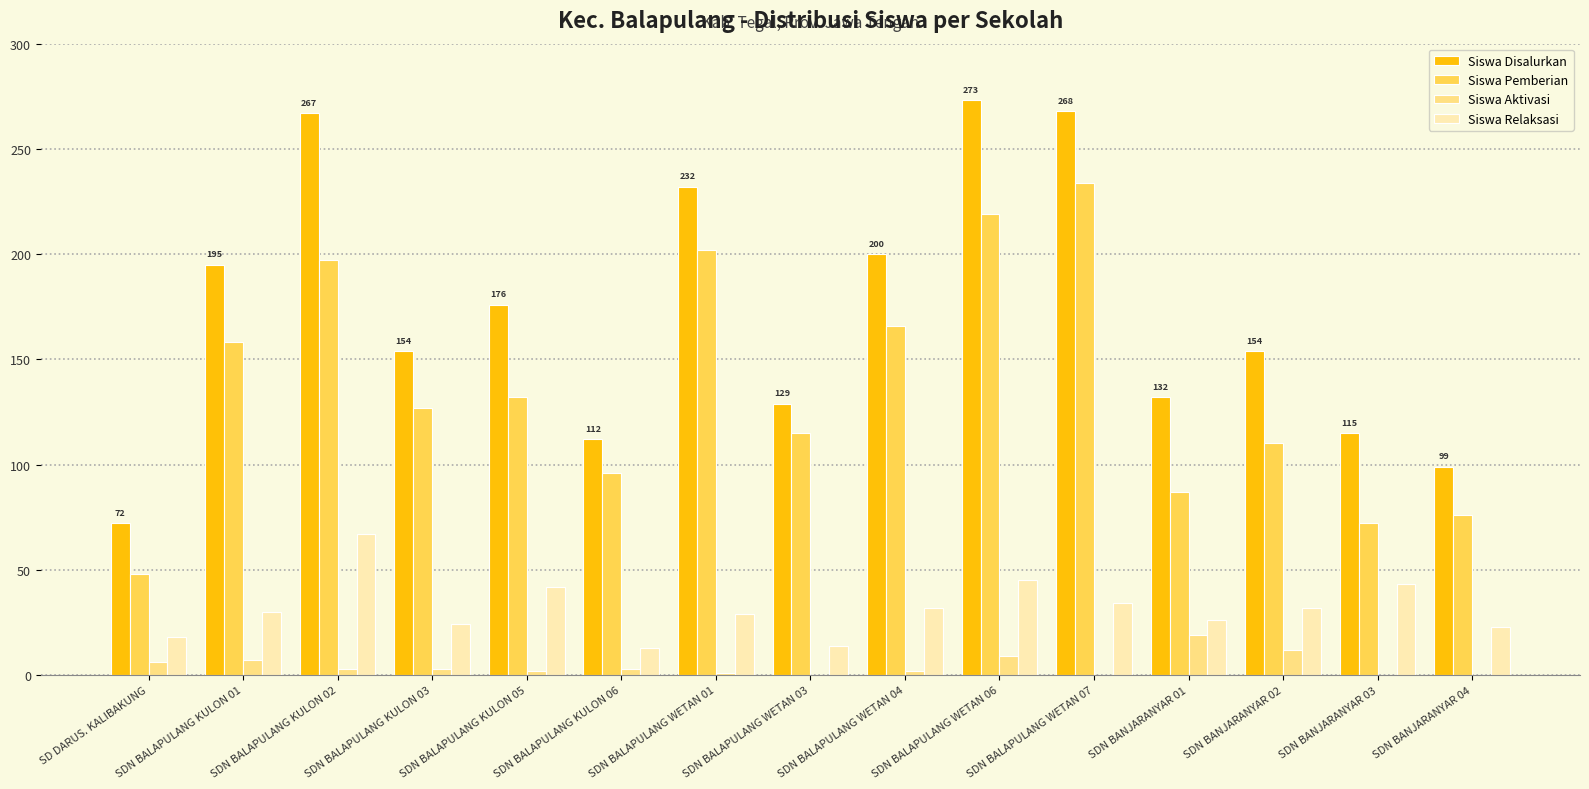

What is the maximum value for Siswa Relaksasi?

67